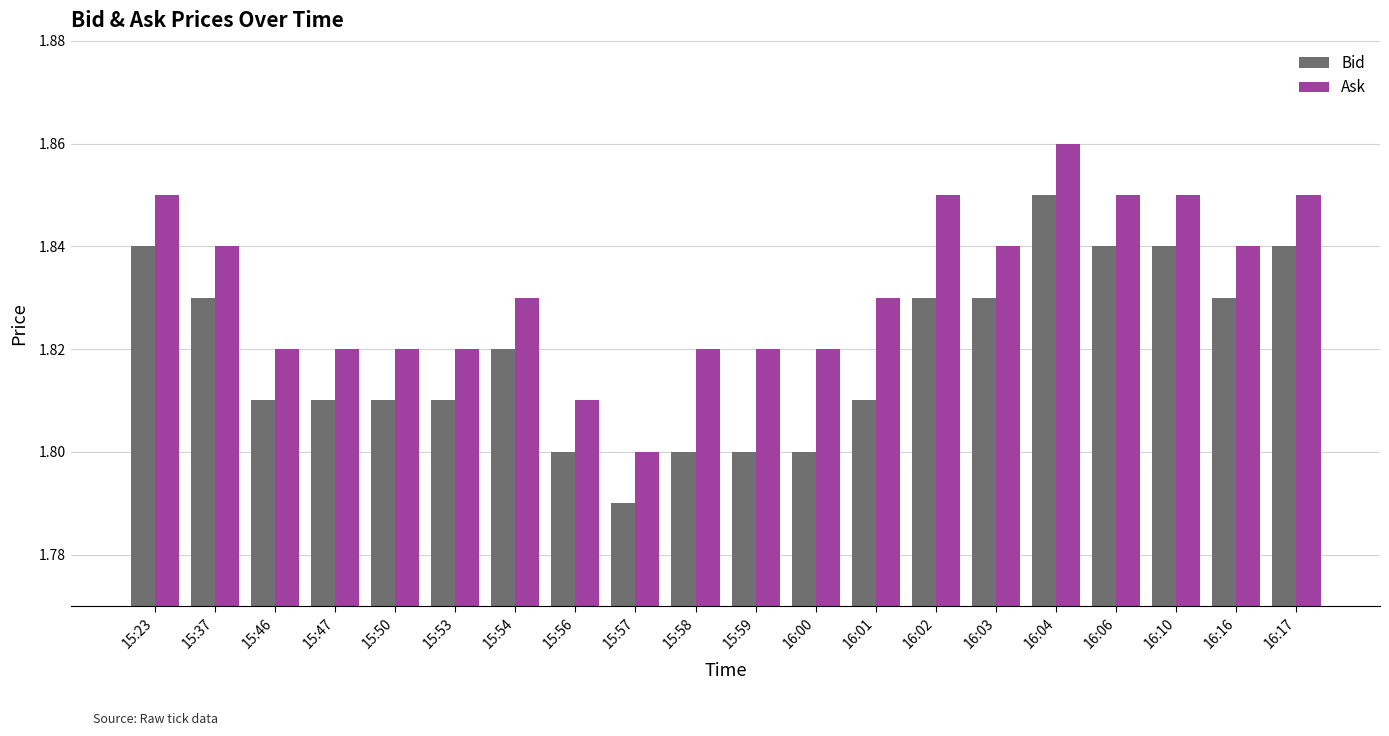

How many Bid values are between 1 and 2?

20